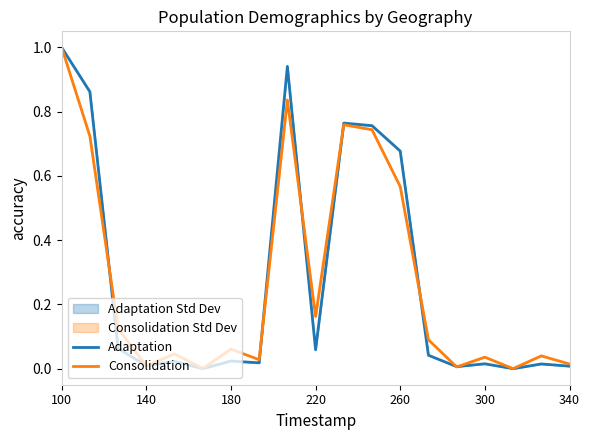

Which series has the largest total across all categories?

Adaptation